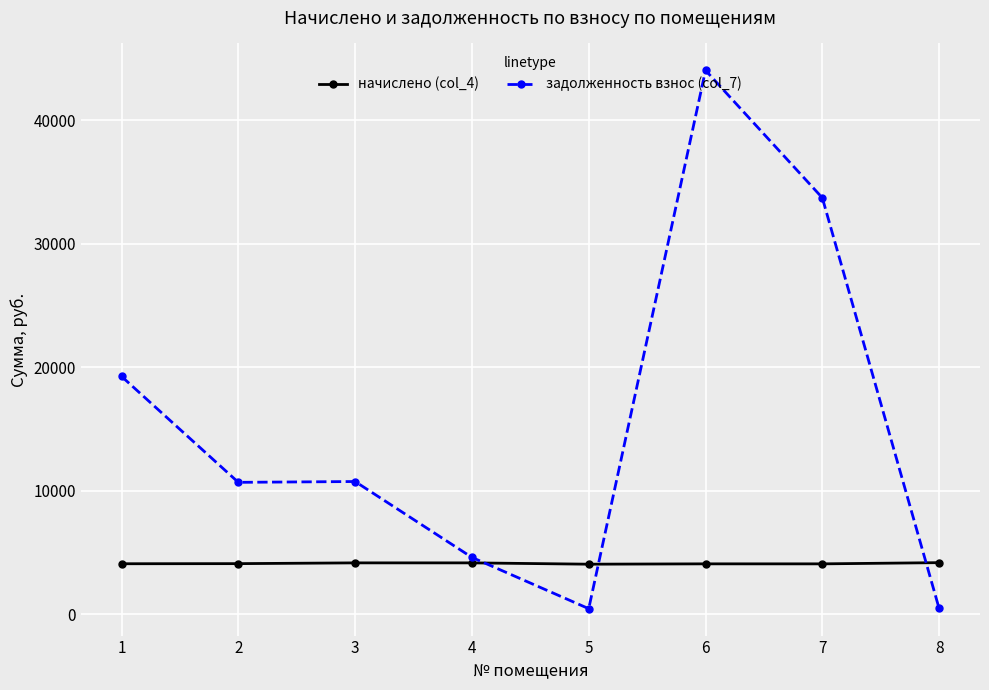

At how many categories does at least one series exceed 5076?

5